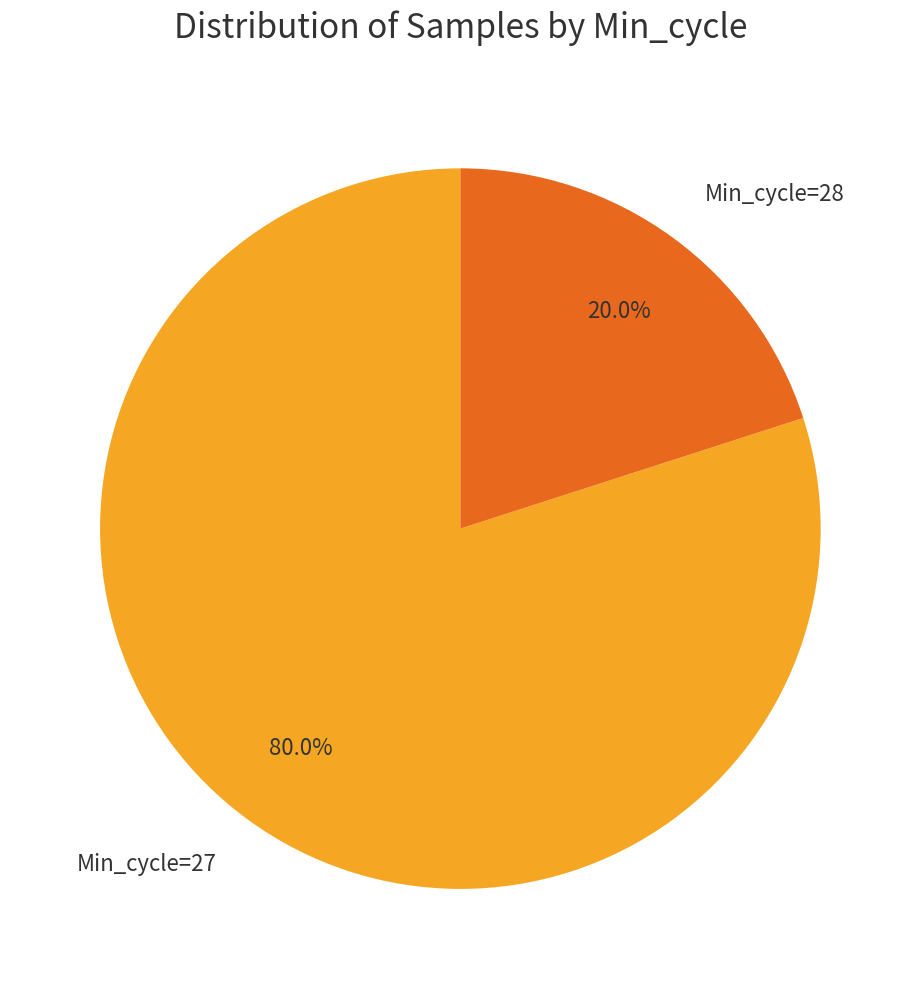

Is there a majority slice in this chart?

Yes